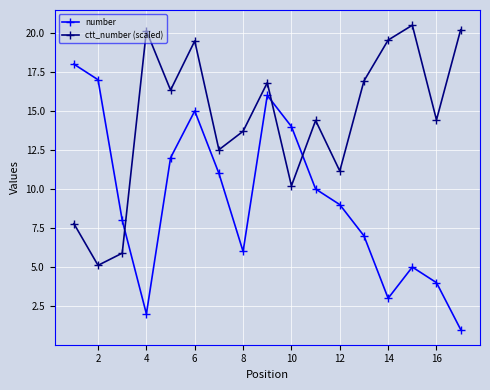

Which series has the largest range (max minus min)?

number